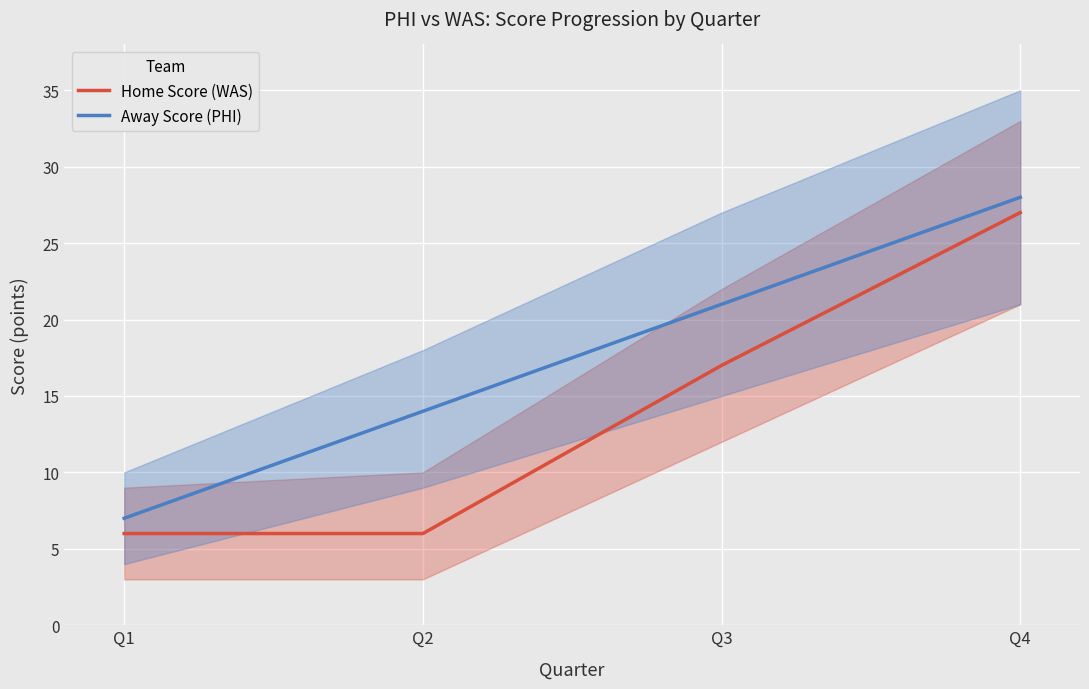

What are all the series names shown in the legend?

Home Score (WAS), Away Score (PHI)